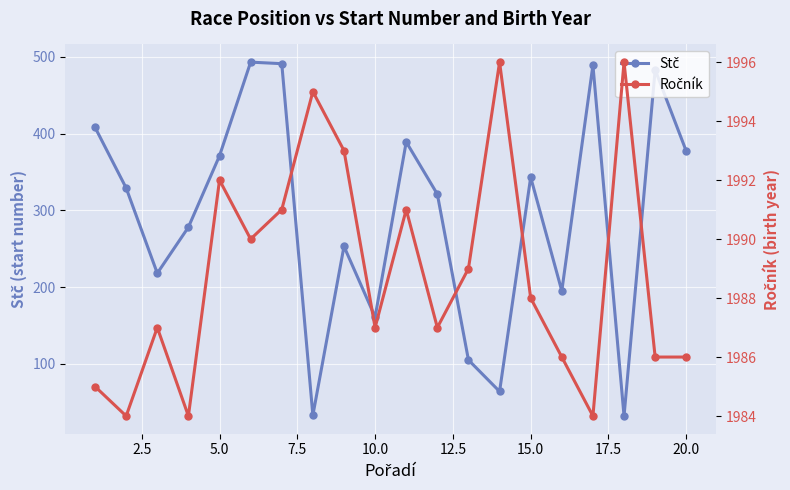

True or false: Stč and Ročník intersect in this chart.

False